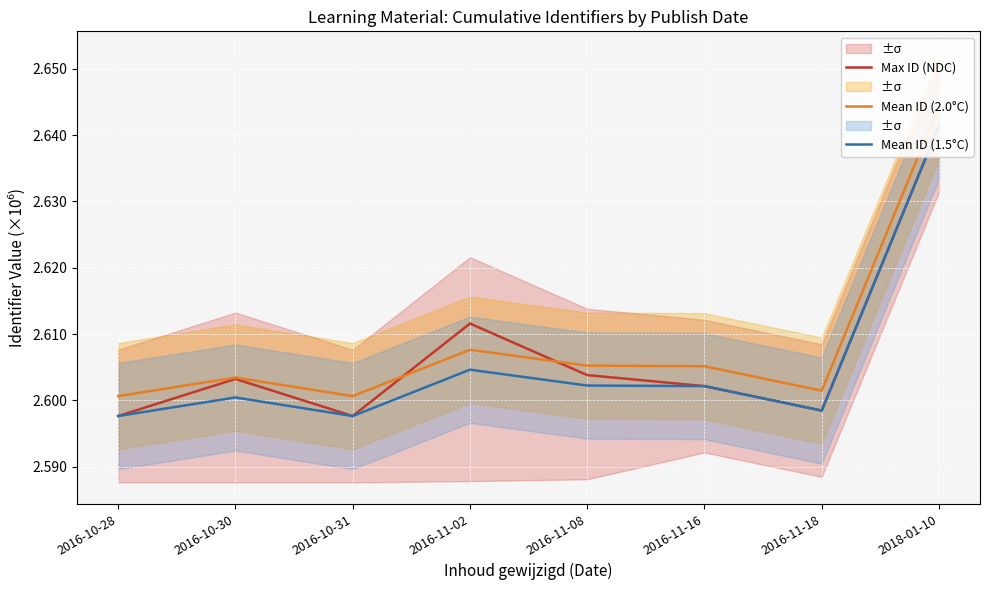

Is it true that Max ID (NDC) equals 0.9 at 2016-11-08?

False